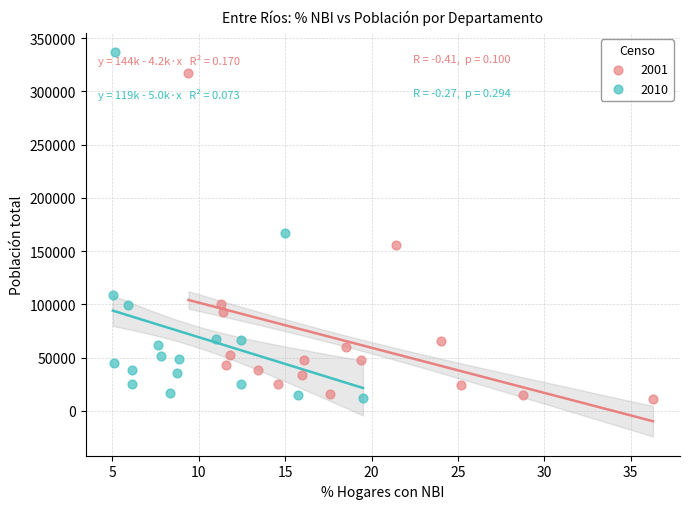

Which series has the largest Y range (max minus min)?

2010